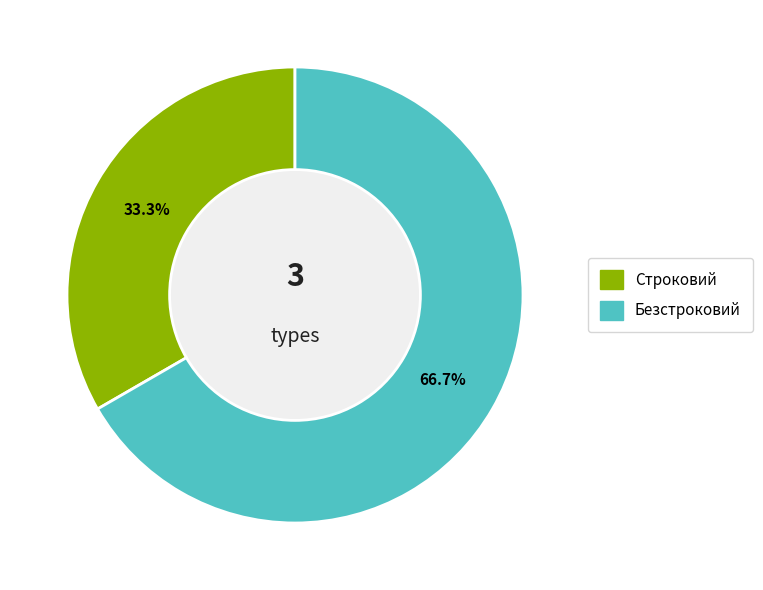

Rank the categories by value from highest to lowest.

Безстроковий, Строковий